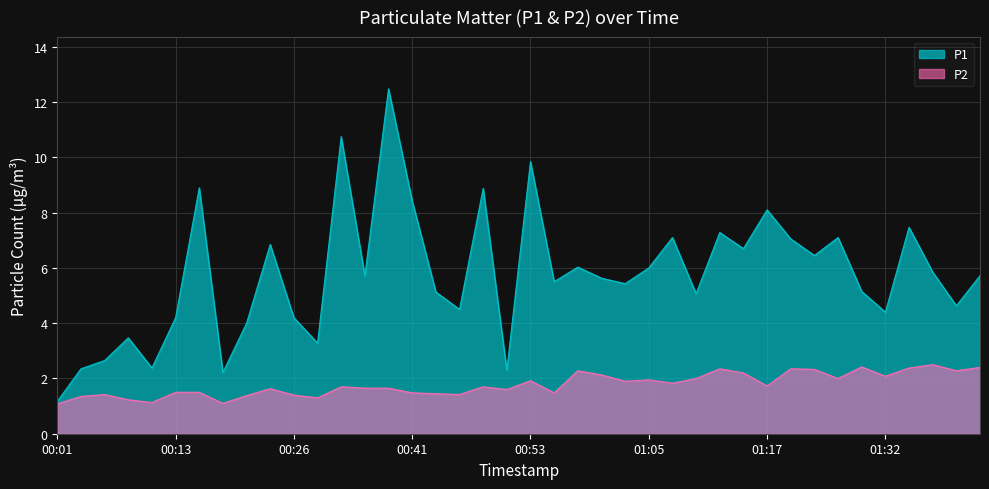

Where is the first local maximum for P1?

00:08